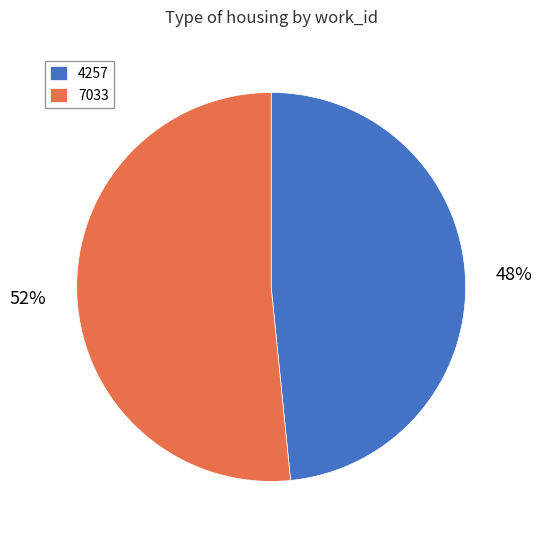

What percentage is the 7033 slice, to the nearest percent?

52%